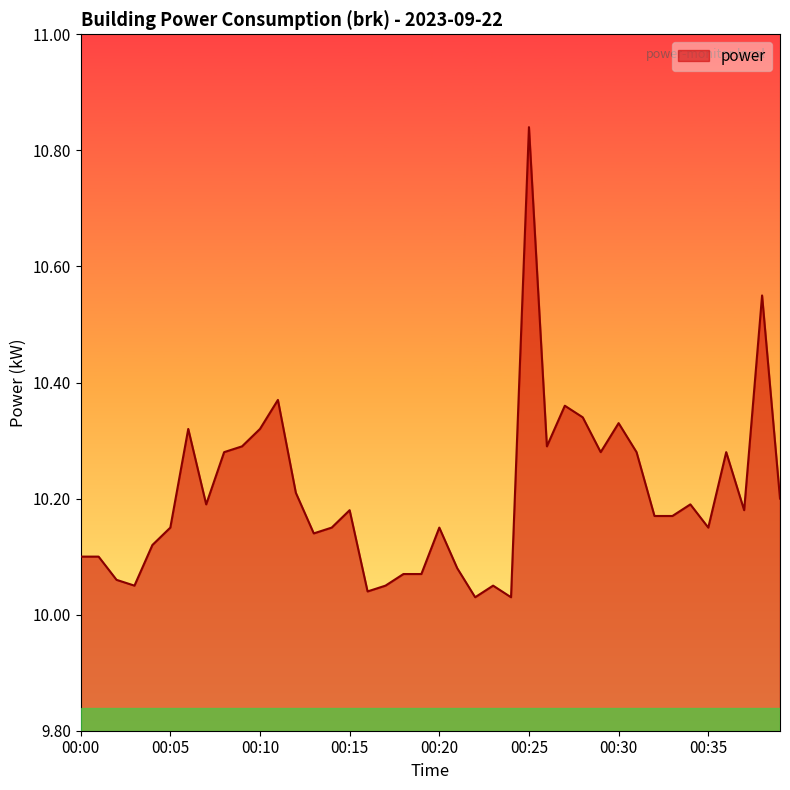

What is the difference between the maximum and minimum values?

0.8